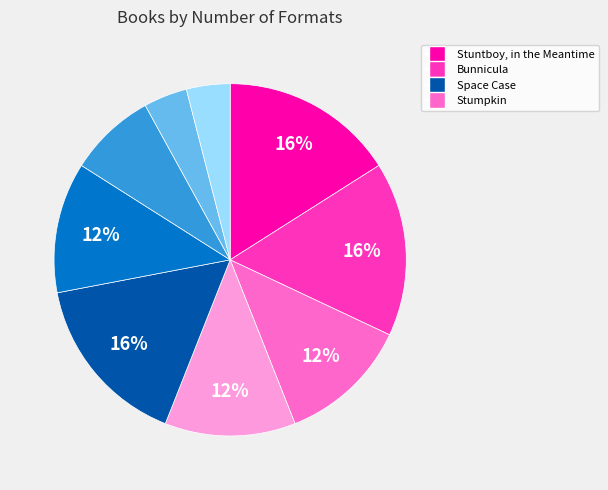

To the nearest percent, what is the difference between the largest and smallest slice percentages?

12%